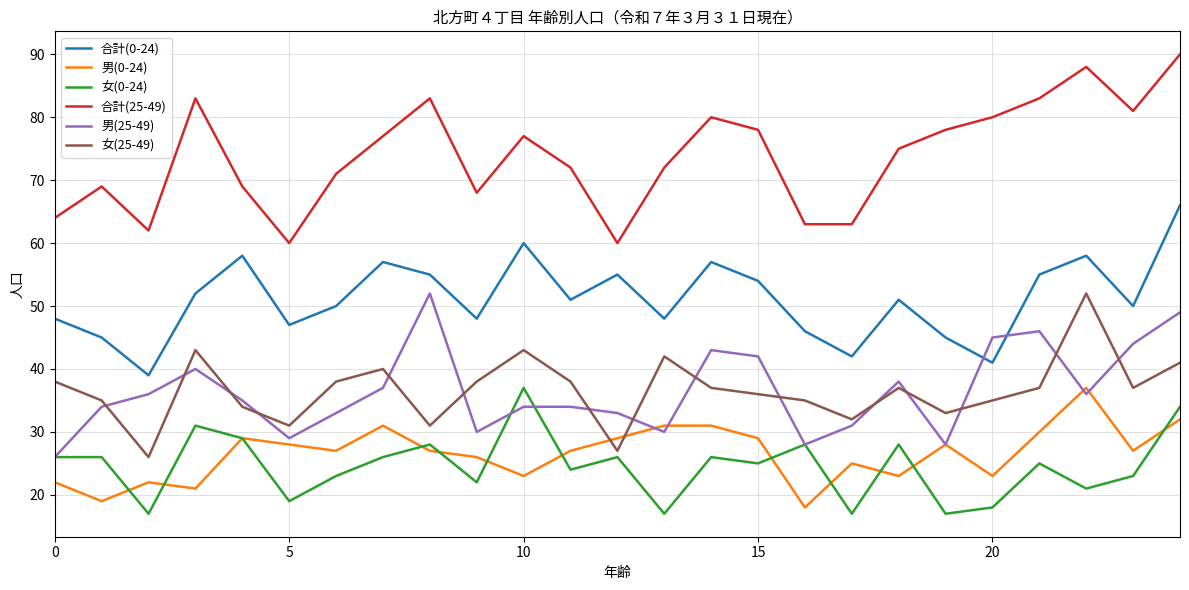

At how many categories does at least one series exceed 27?

25